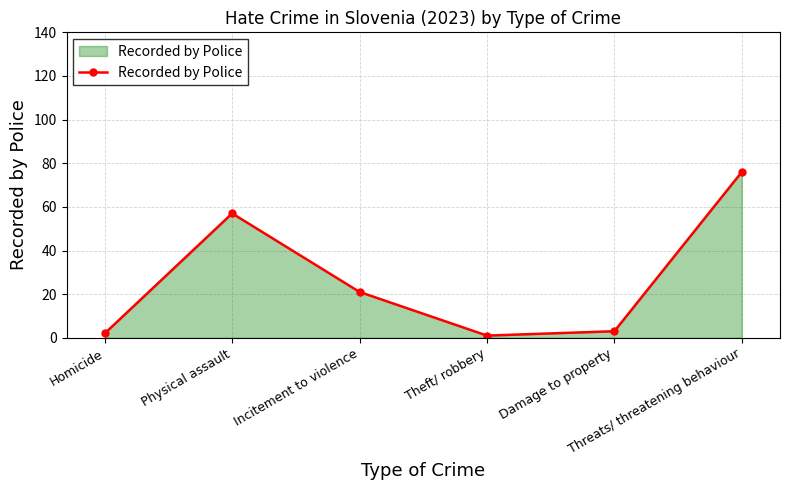

What is the average value?

27